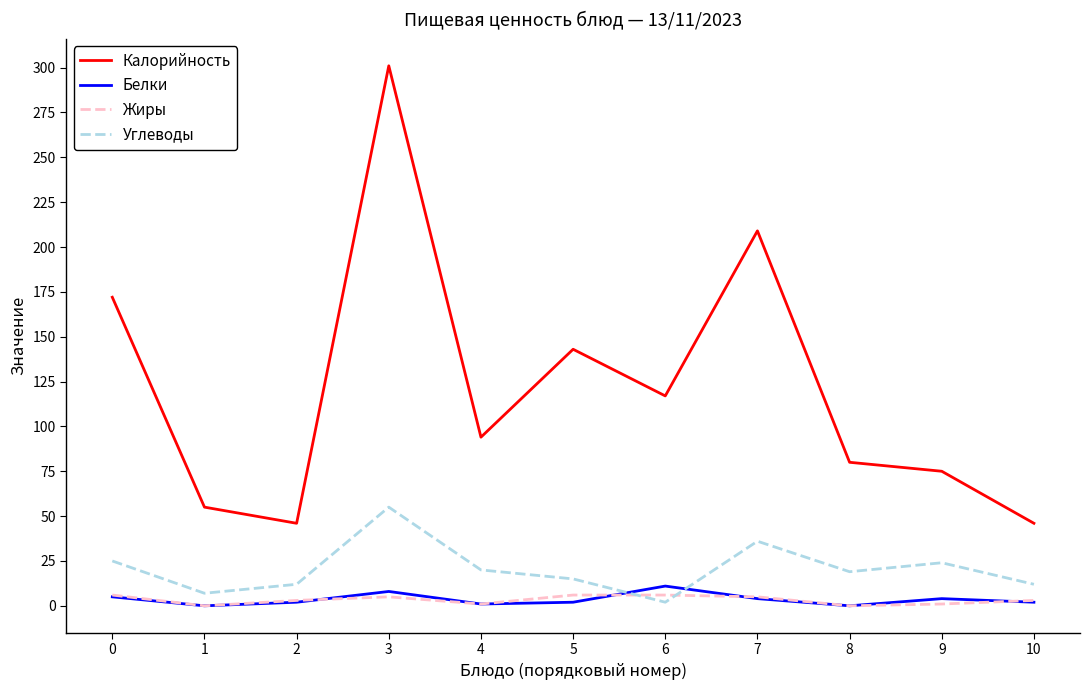

True or false: Калорийность and Жиры cross at least once.

False